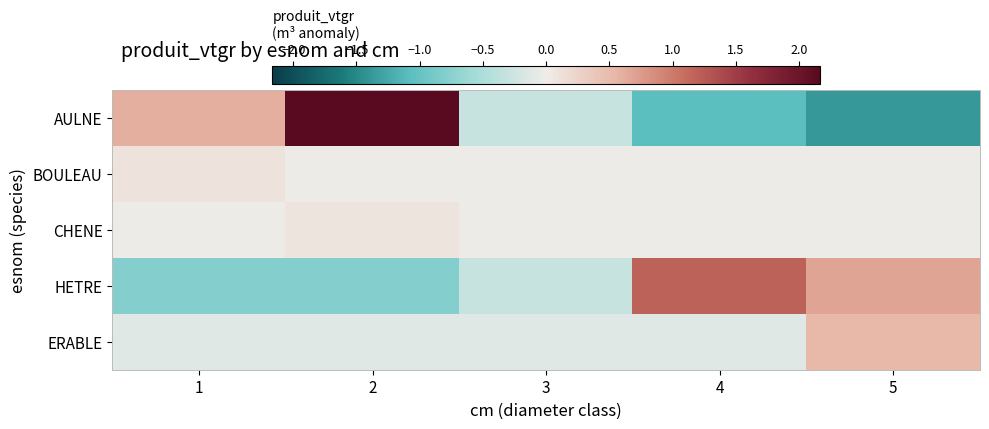

At how many categories does at least one series exceed -1?

5